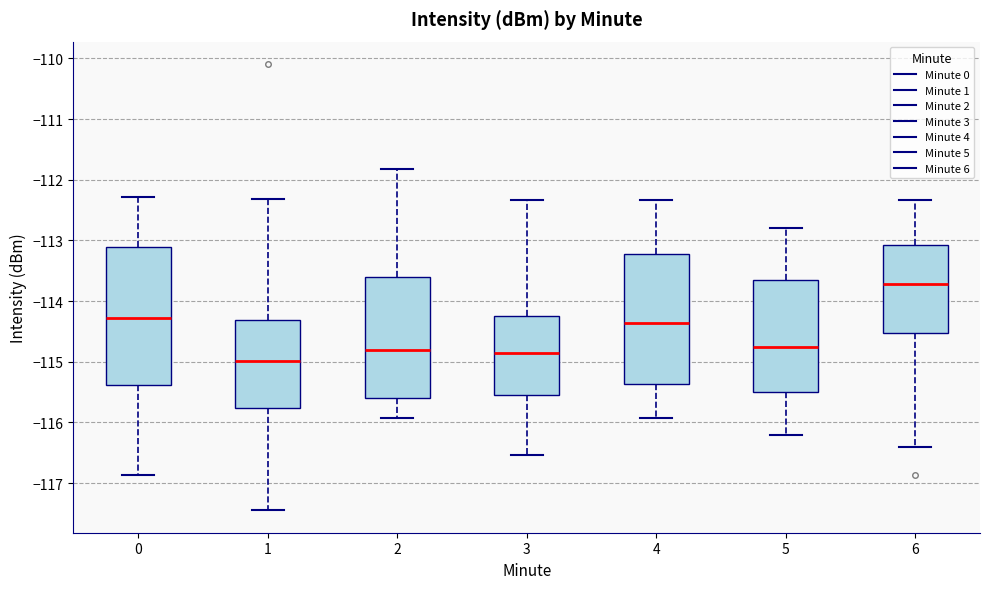

Reading left to right, transcribe this box plot: for each box, give where its median line is, the range the box spans, and where its two whiskers end, as read against the y-axis. The values are not printed on the chart, so give them approximately, as read against the axis.

0: median -114.3, box -115.4 to -113.1, whiskers -116.9 to -112.3
1: median -115.0, box -115.8 to -114.3, whiskers -117.4 to -112.3
2: median -114.8, box -115.6 to -113.6, whiskers -115.9 to -111.8
3: median -114.9, box -115.5 to -114.2, whiskers -116.5 to -112.3
4: median -114.4, box -115.4 to -113.2, whiskers -115.9 to -112.3
5: median -114.7, box -115.5 to -113.6, whiskers -116.2 to -112.8
6: median -113.7, box -114.5 to -113.1, whiskers -116.4 to -112.3